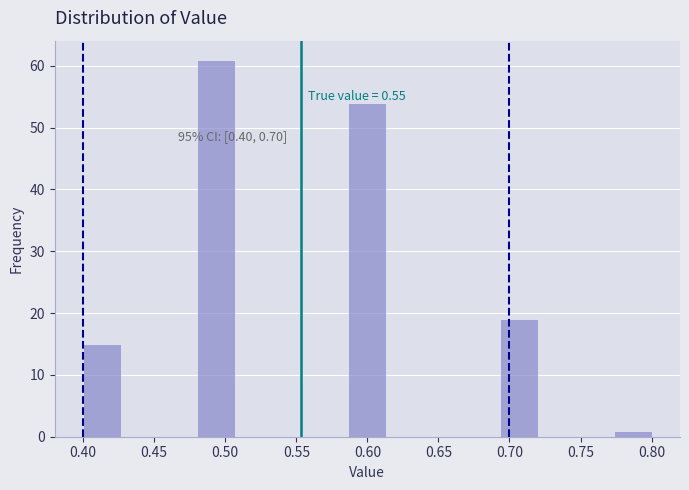

Which range on the x-axis has the tallest bar?

0.480 to 0.505